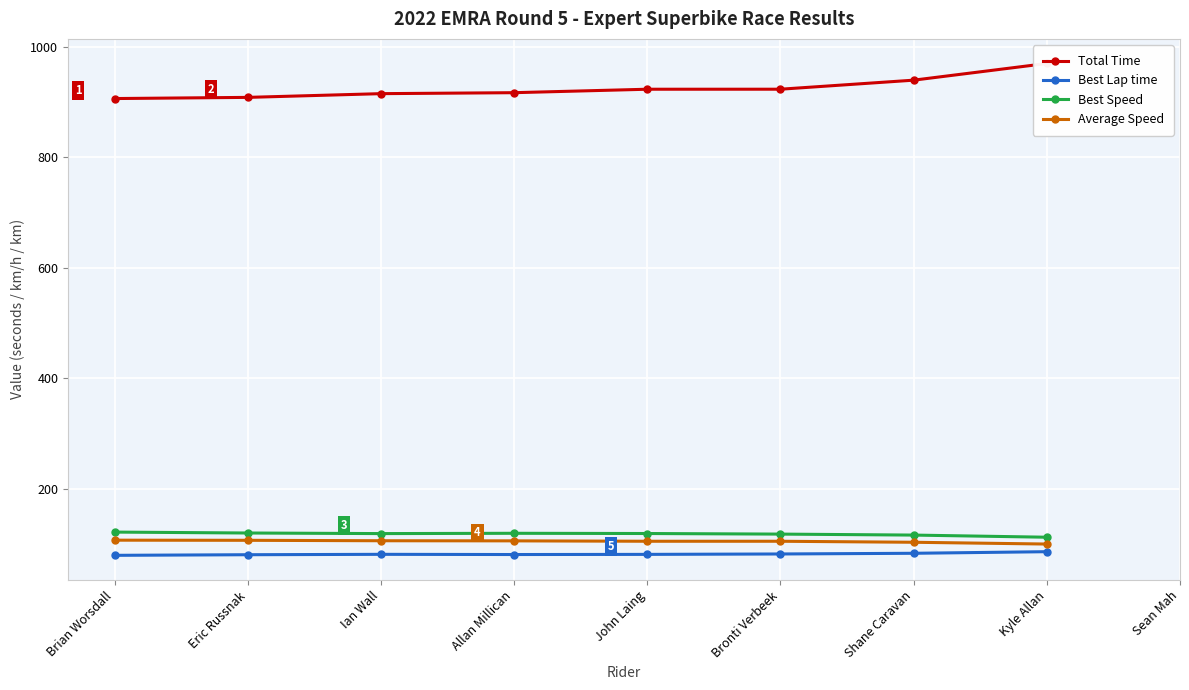

Between Allan Millican and Kyle Allan, which is larger?

Kyle Allan